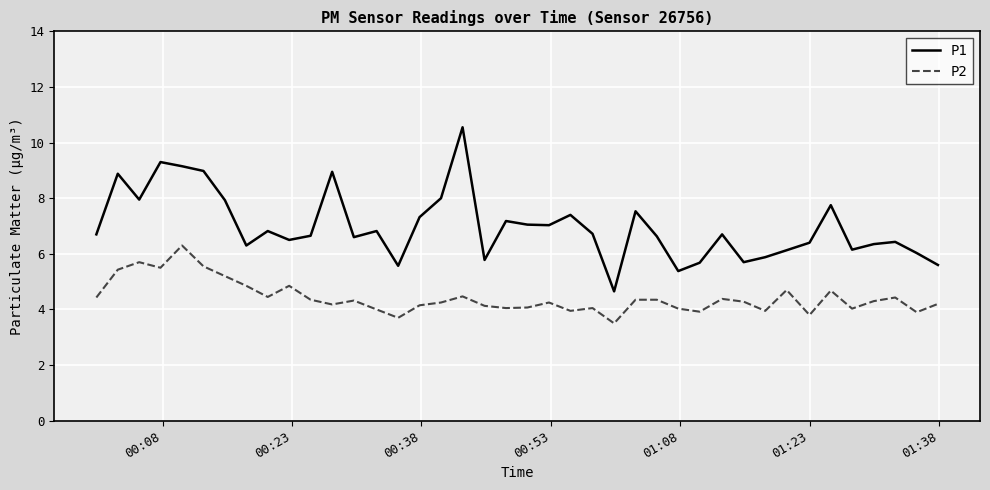

List the series in order of their peak value, highest first.

P1, P2